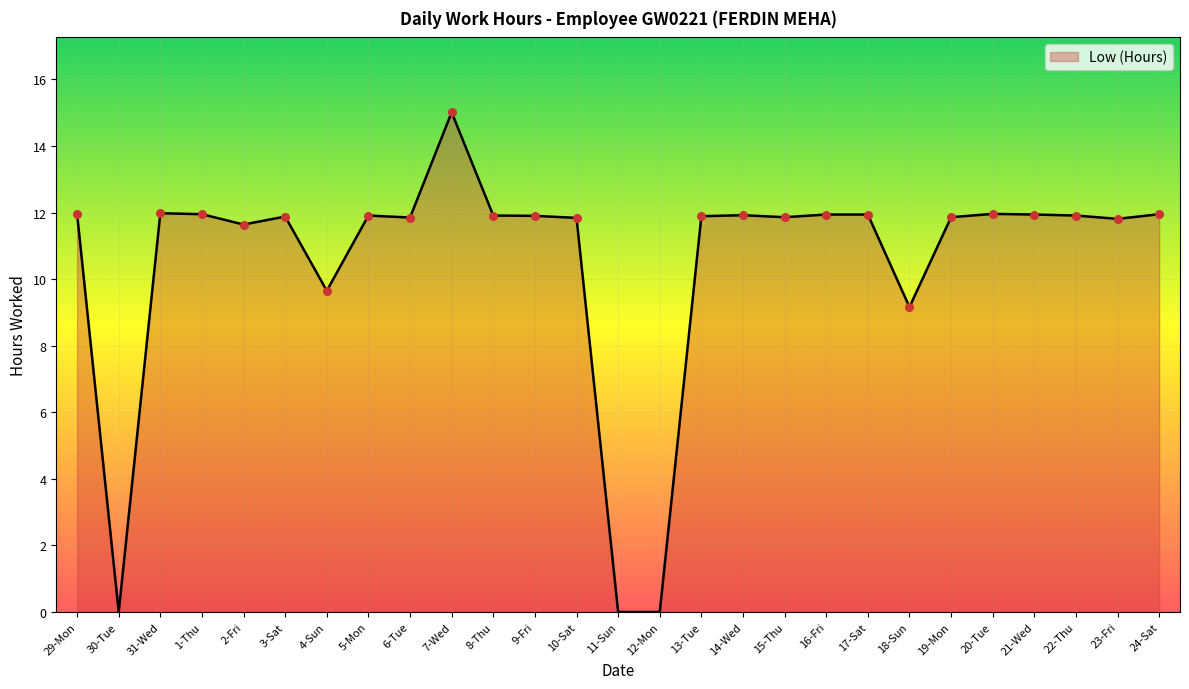

Approximately how many times larger is the value at 17-Sat compared to 10-Sat?

1.0